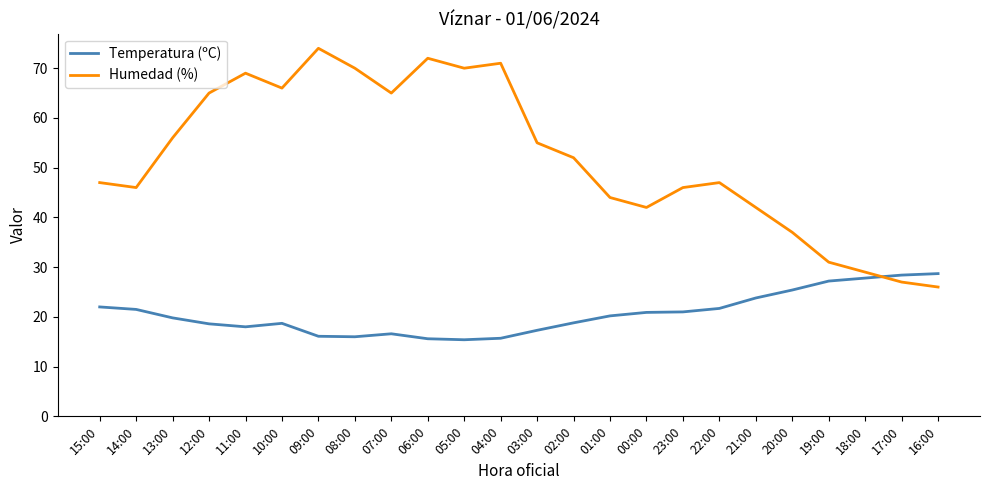

What is the difference between the Humedad (%) values at 11:00 and 15:00?

22.0